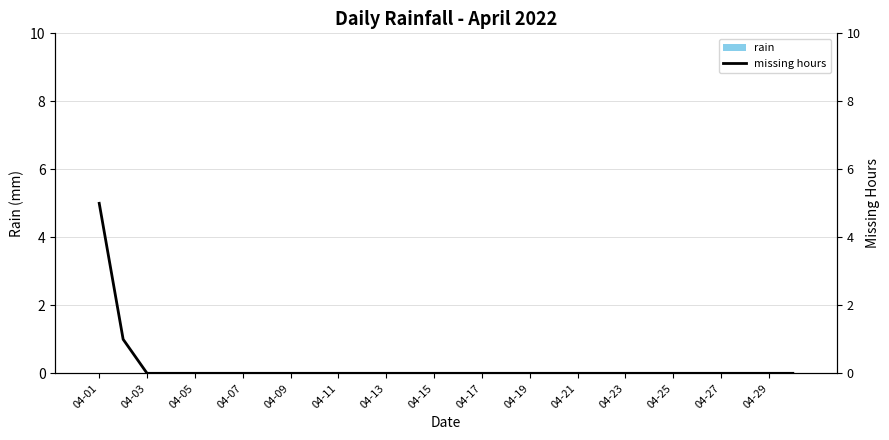

At how many categories does at least one series exceed 1?

1